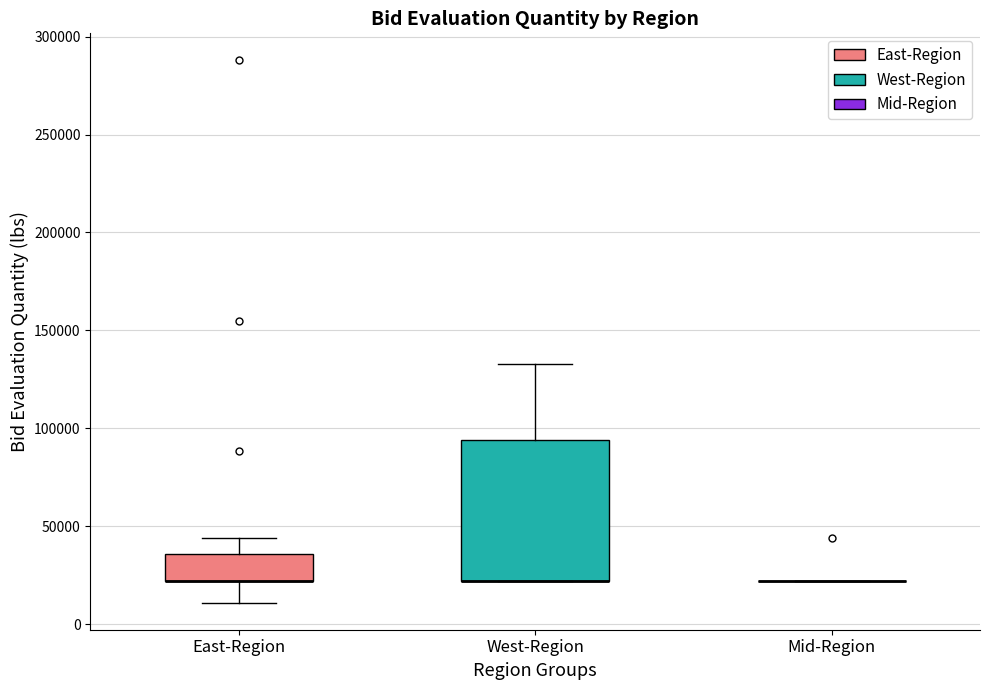

Comparing the boxes themselves (not the whiskers), which one is the tallest?

West-Region